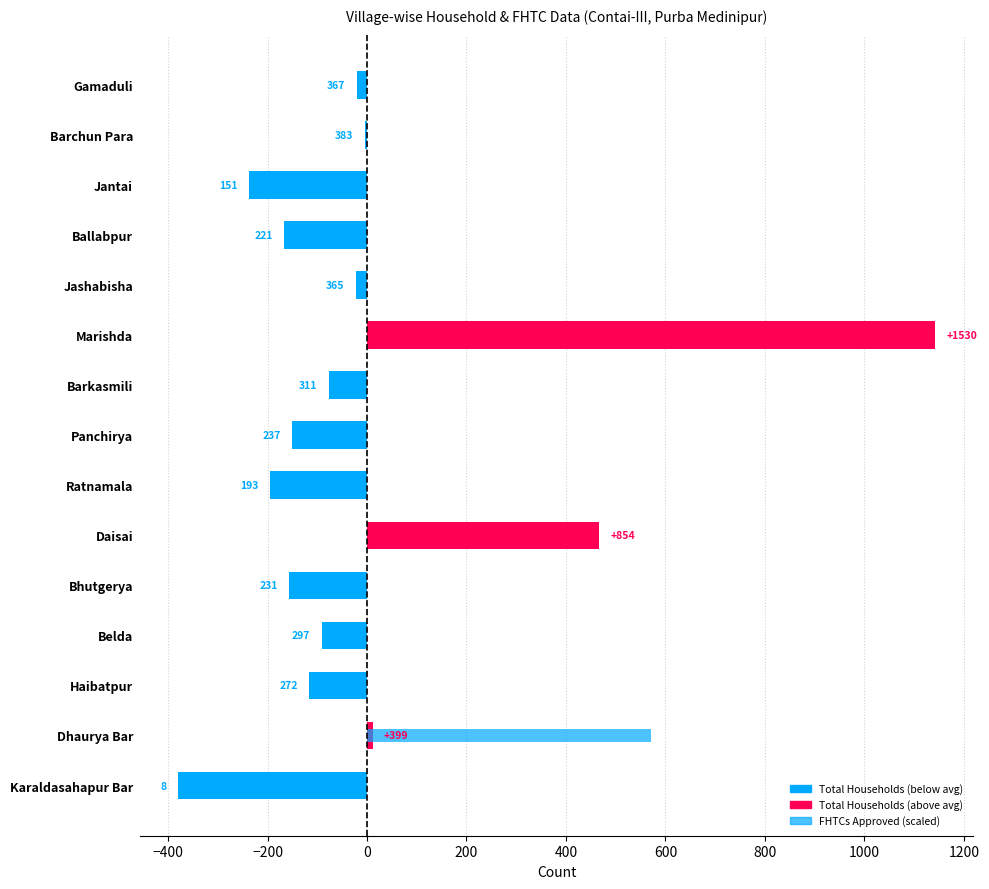

Which series has the widest spread of values?

Total Households